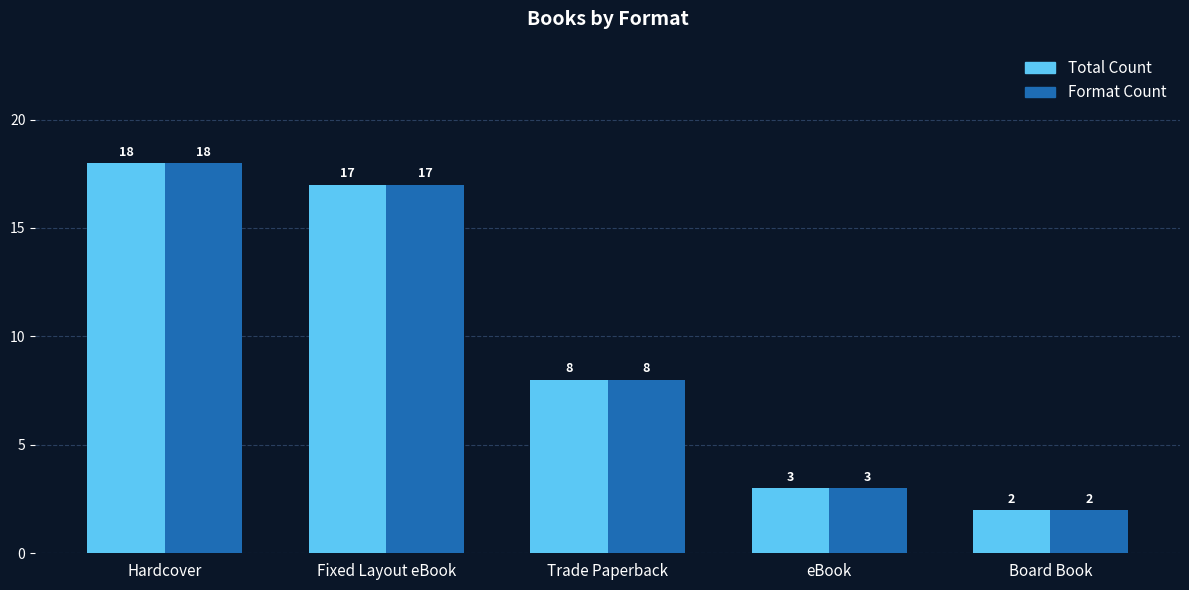

Which category has the lowest value across all series?

Board Book